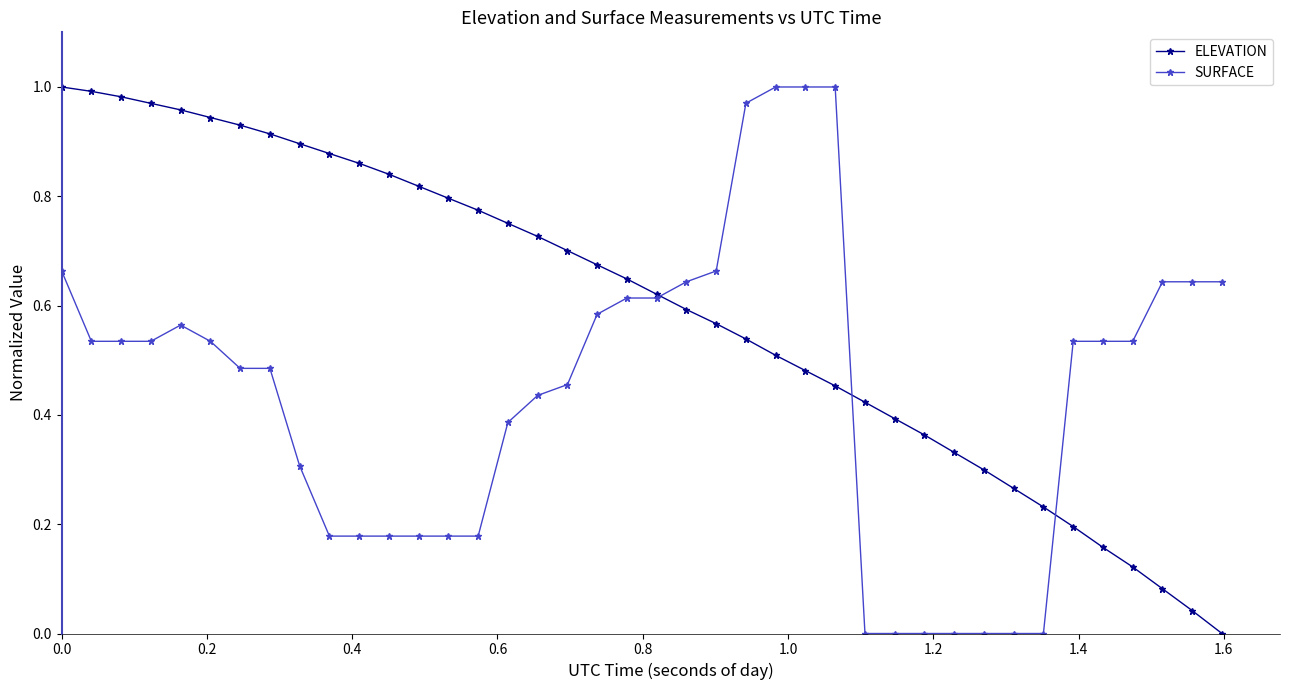

List the series in order of their overall mean, highest first.

ELEVATION, SURFACE